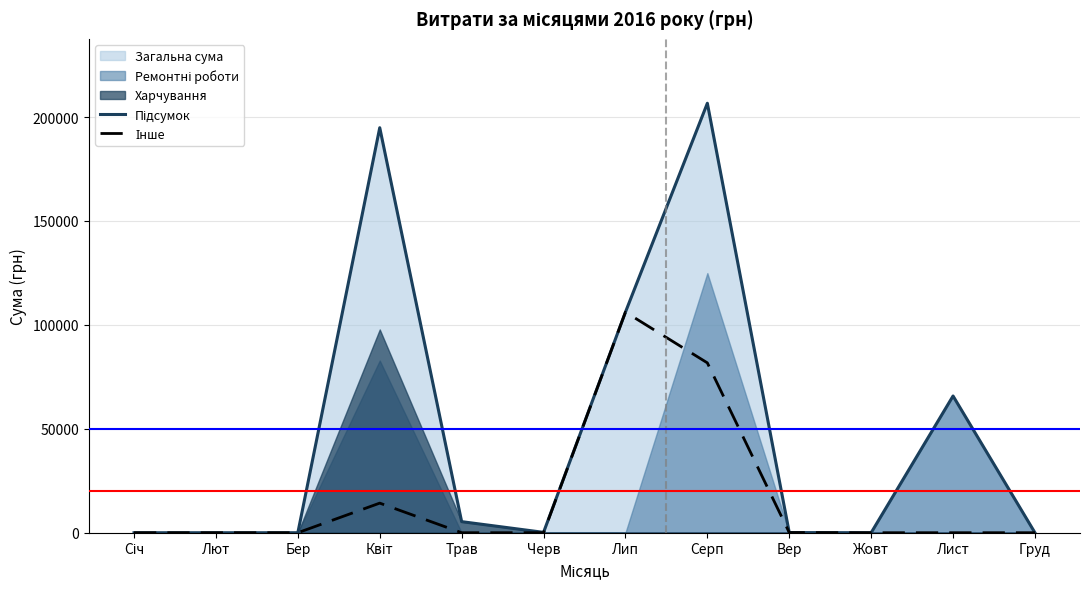

Is the value of Інше at Лют greater than the value of Підсумок at Жовт?

No